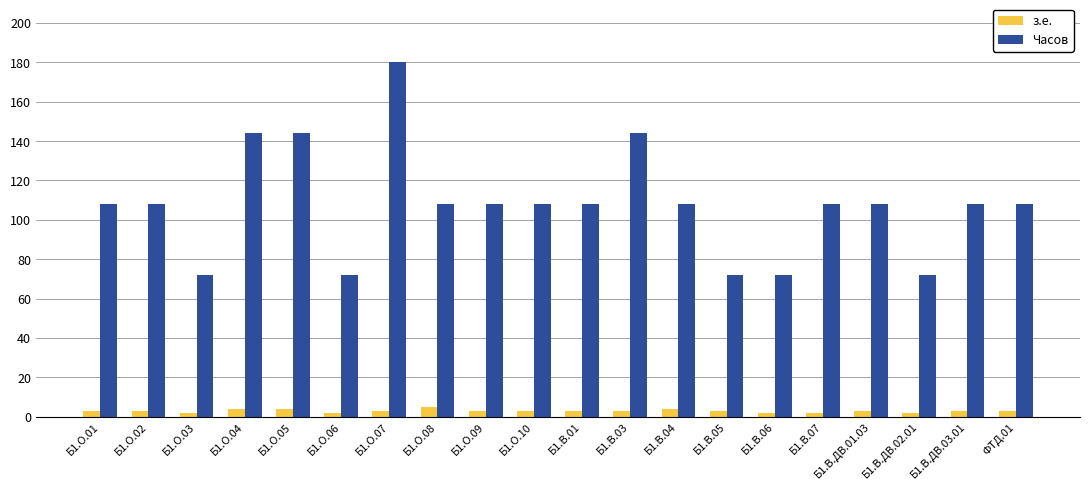

What is the sum of all з.е. values?

60